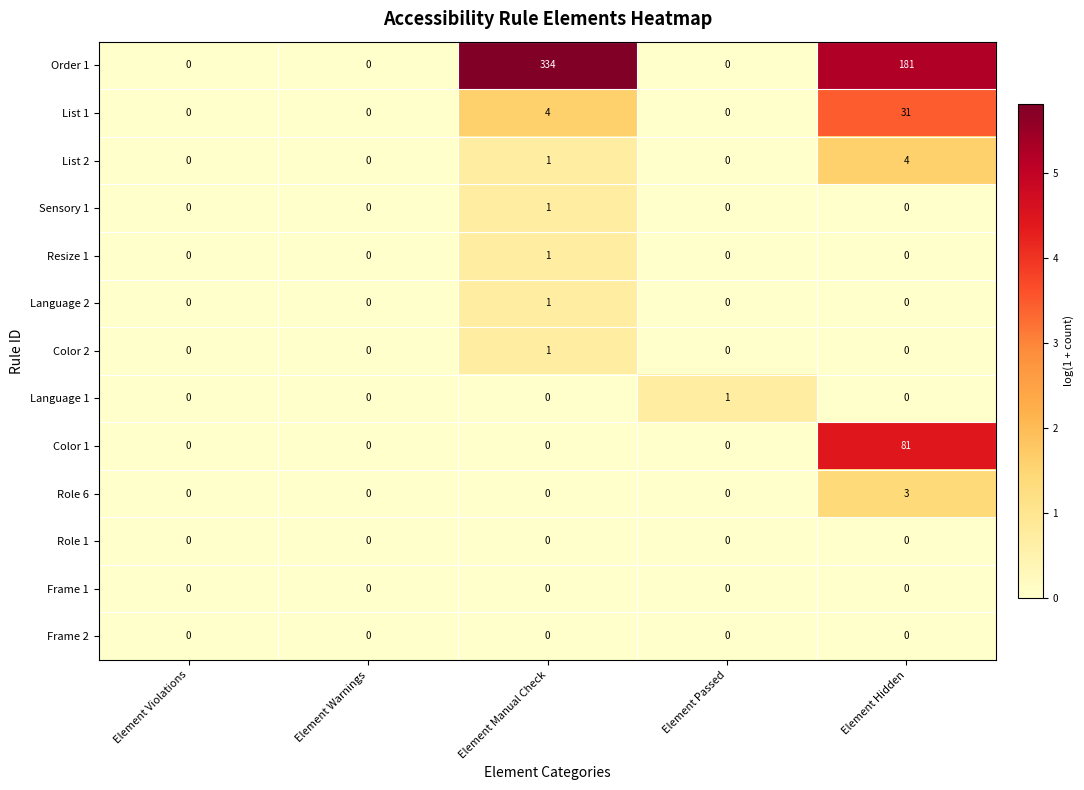

Which series changed the most between Element Violations and Element Manual Check?

Order 1